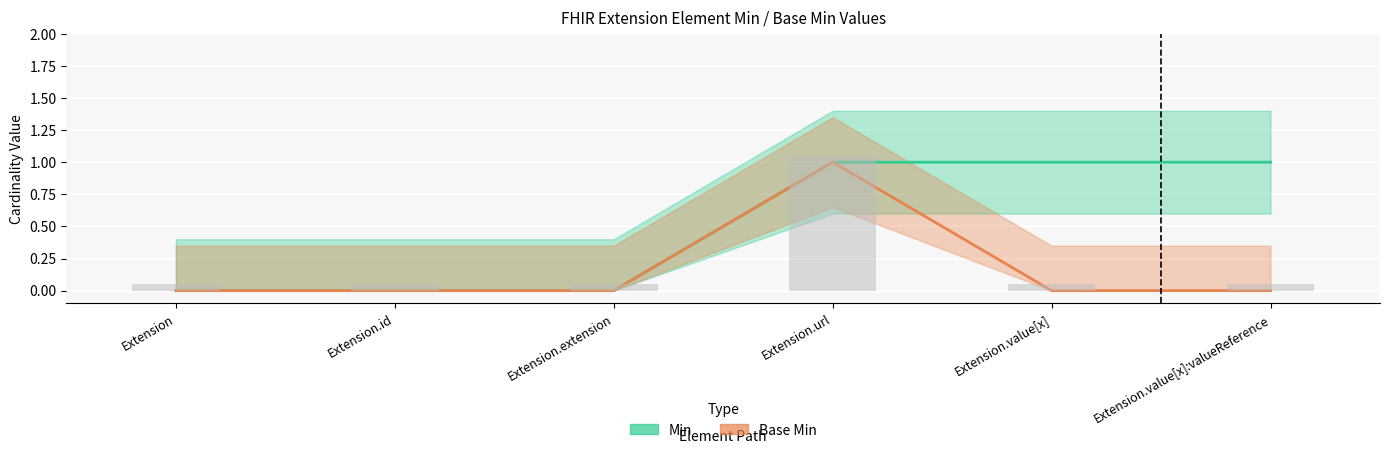

Between Extension.url and Extension.extension, which is larger?

Extension.url